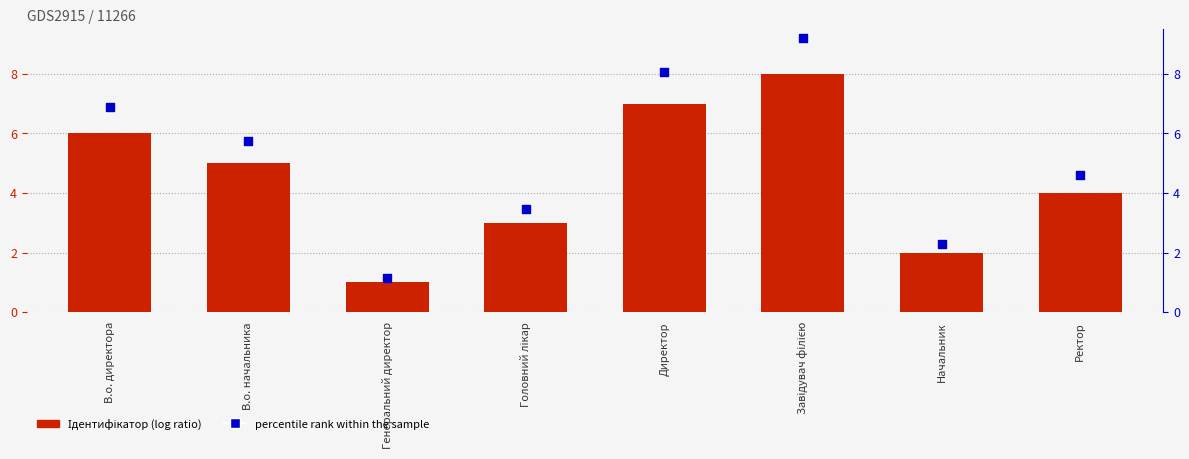

What are all the series names shown in the legend?

Ідентифікатор, percentile rank within the sample